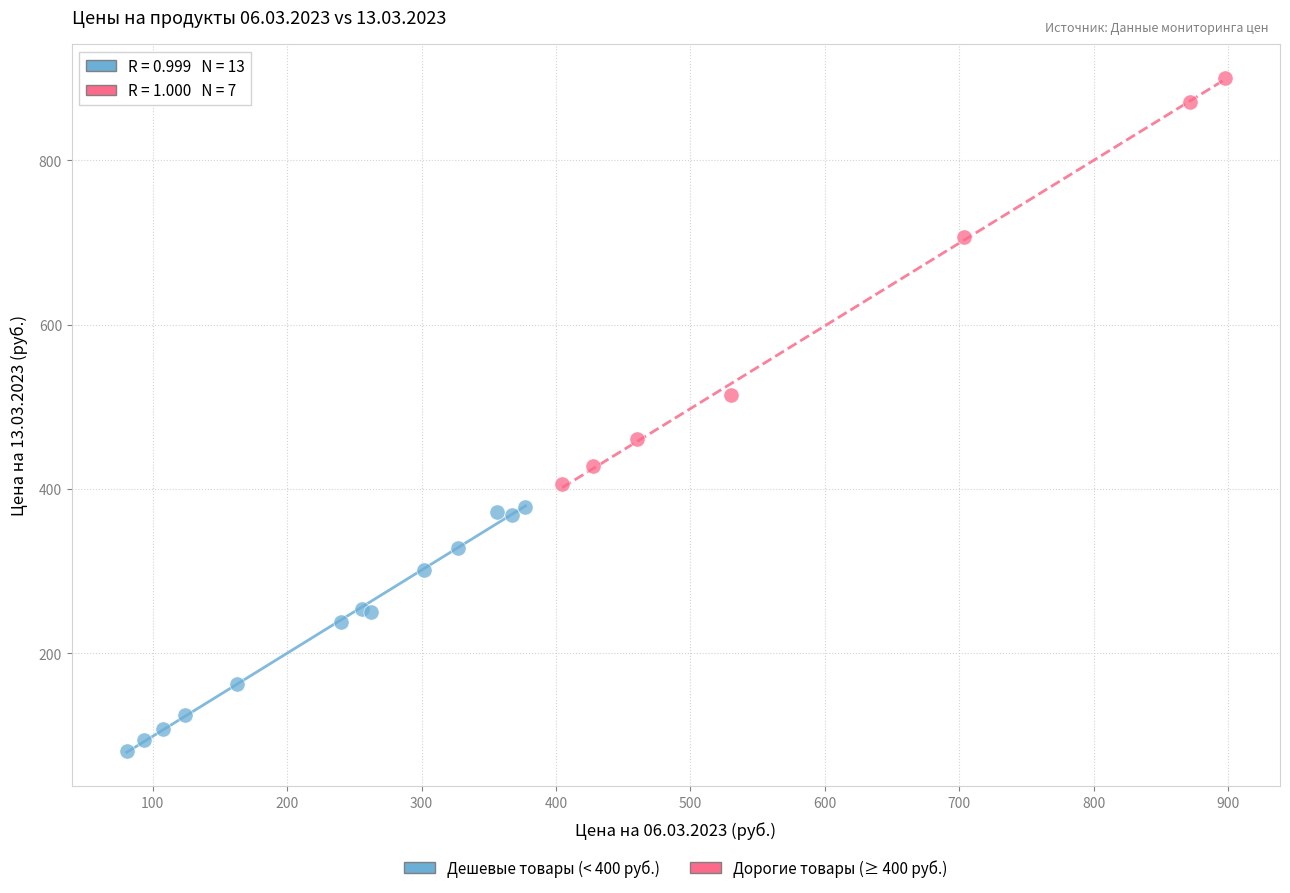

Which series reaches the maximum Y coordinate?

Дорогие товары (≥ 400 руб.)